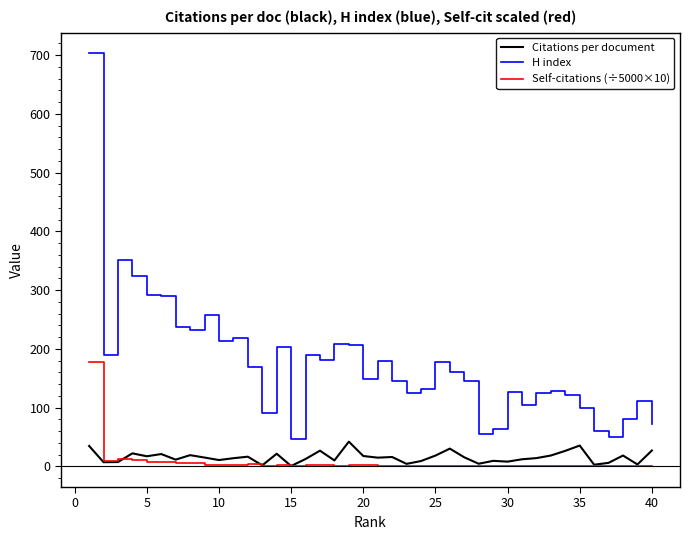

Which series has the largest range (max minus min)?

H index